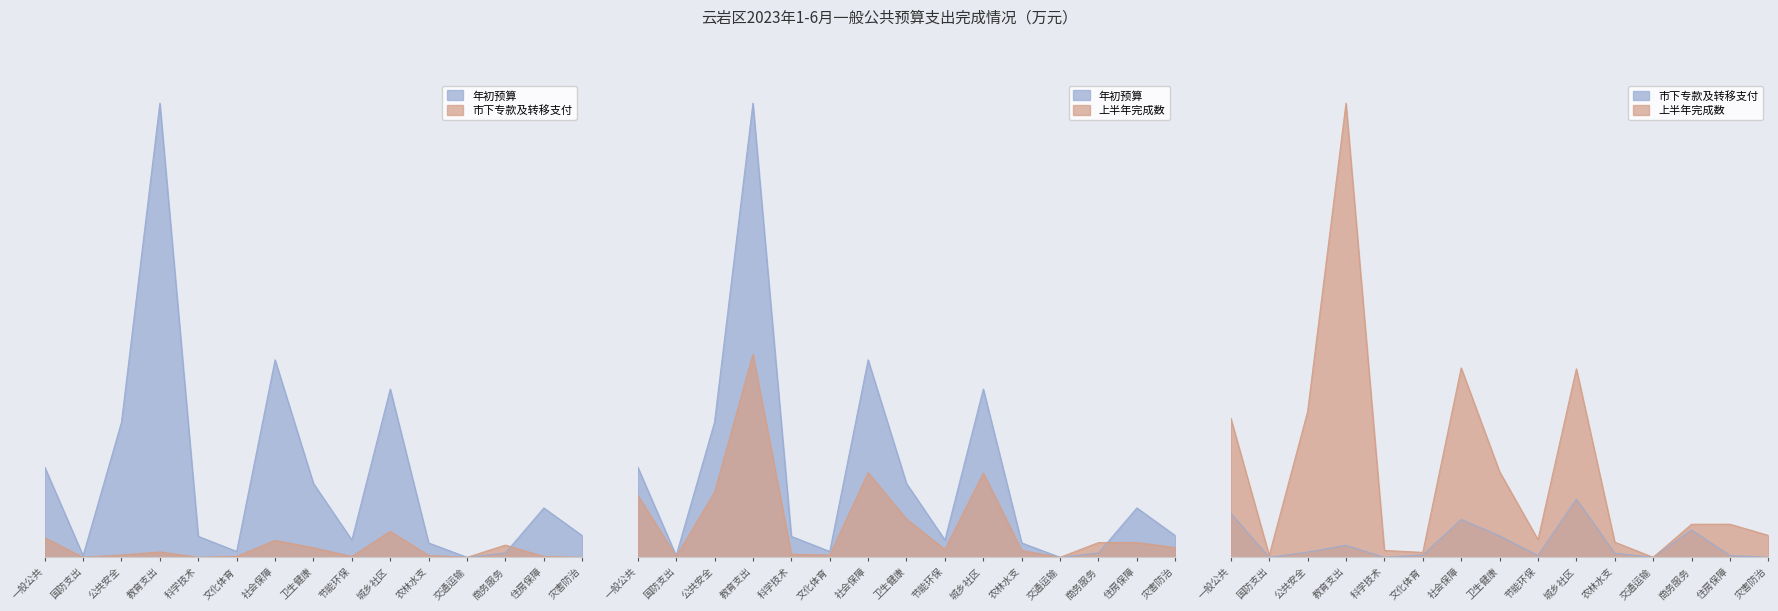

How many lines are shown in the chart?

3